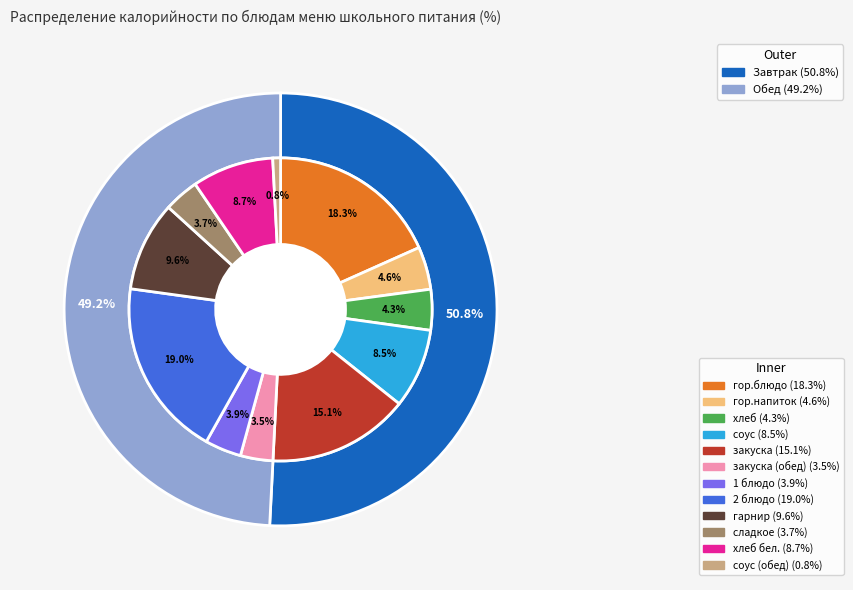

To the nearest percent, what percentage of the pie is хлеб?

4%